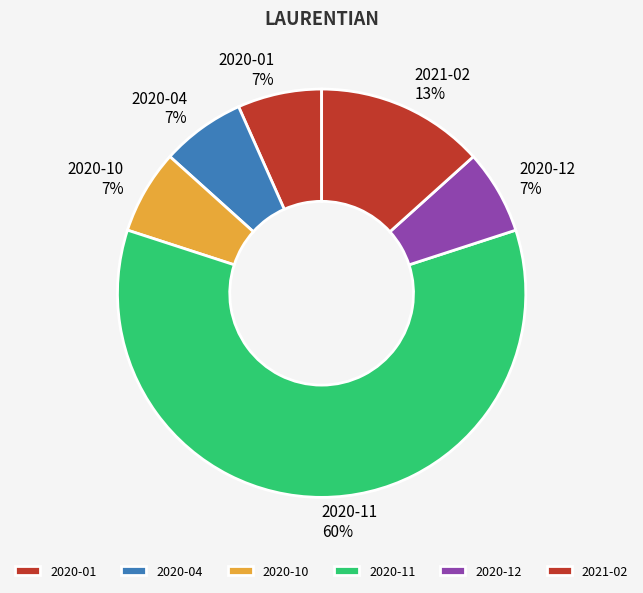

To the nearest percent, what is the average slice percentage?

17%